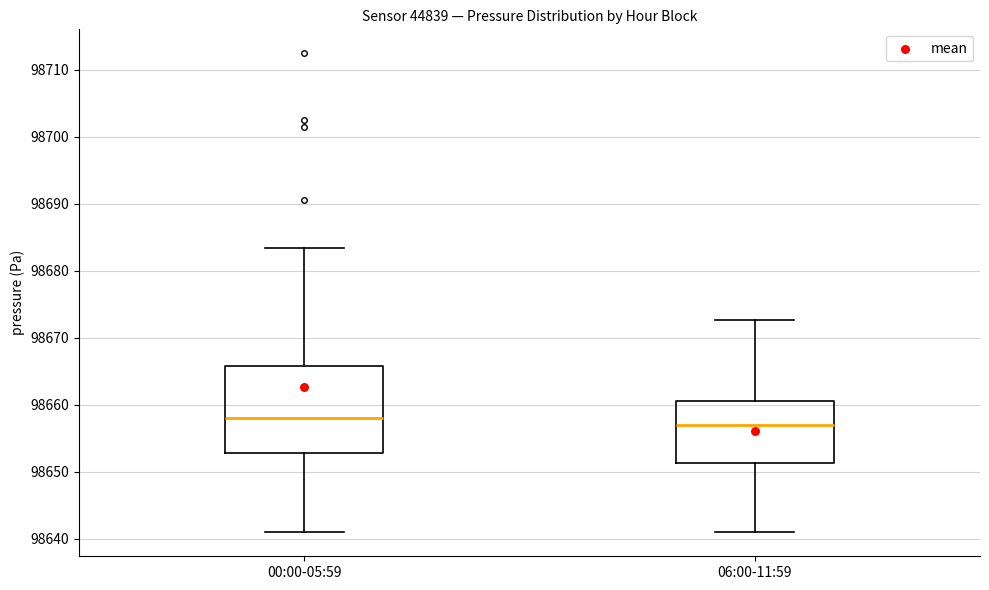

Comparing the boxes themselves (not the whiskers), which one is the tallest?

00:00-05:59